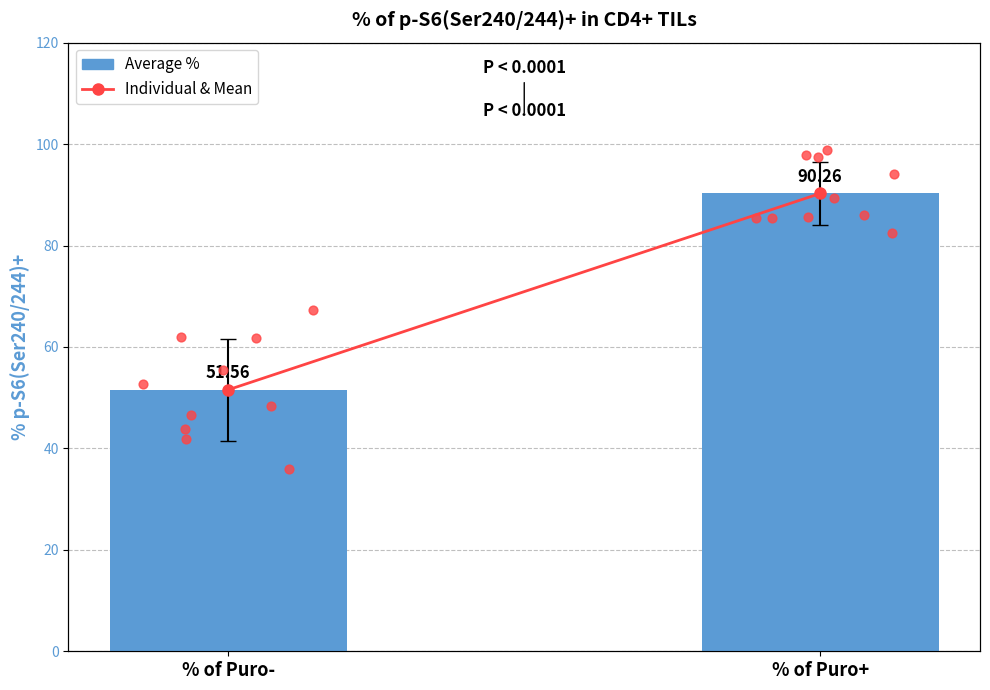

At which category is the sum across all series the highest?

% of Puro+